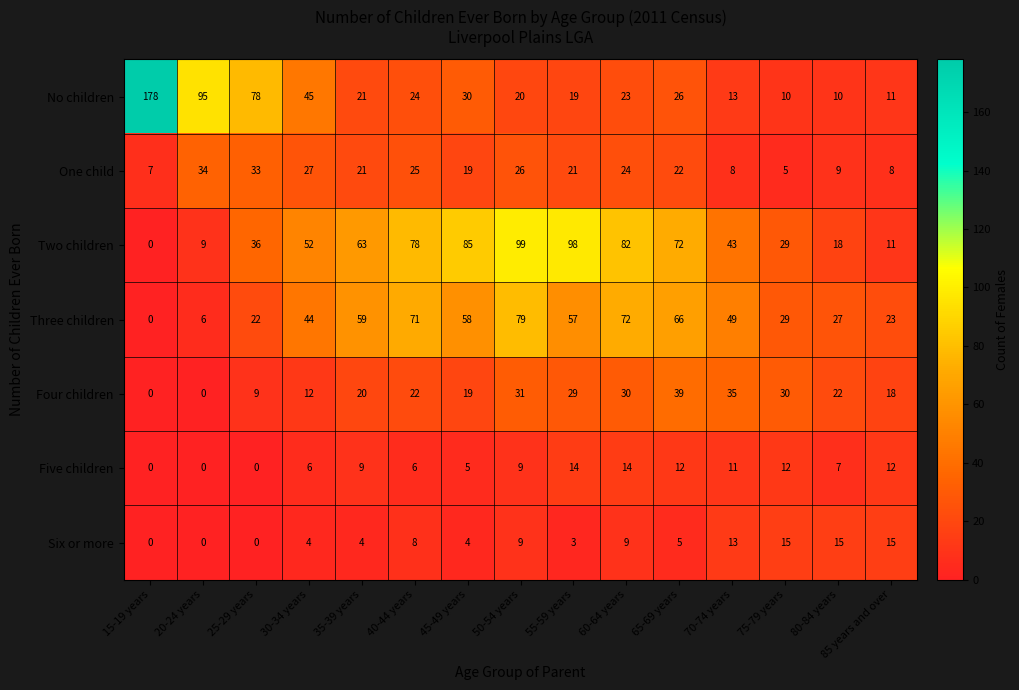

How many series are shown in this chart?

7